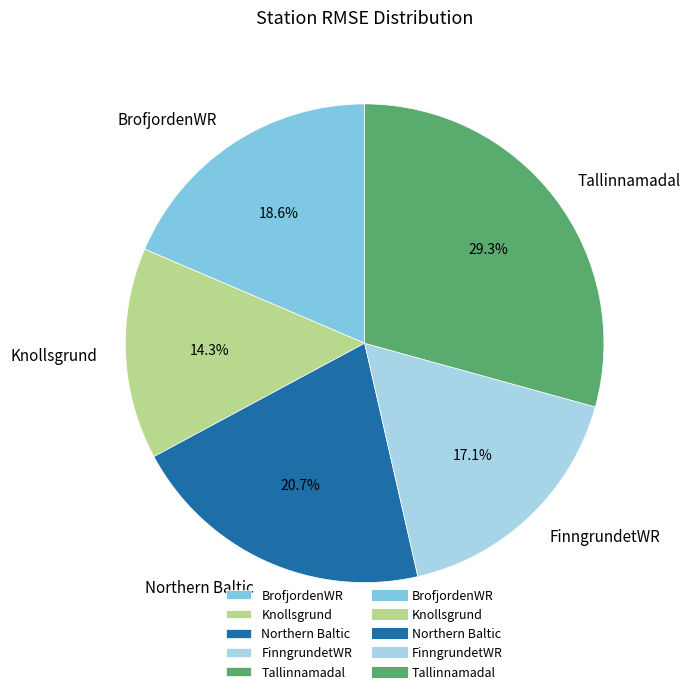

Which category has the smallest portion of the pie?

Knollsgrund